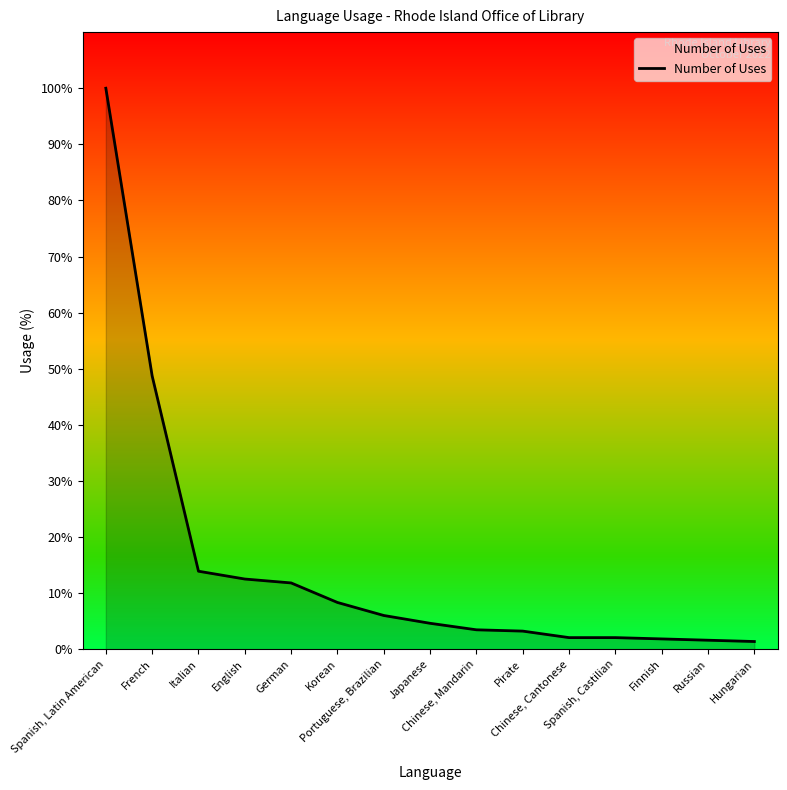

Does the chart display data point markers on the line(s)?

No